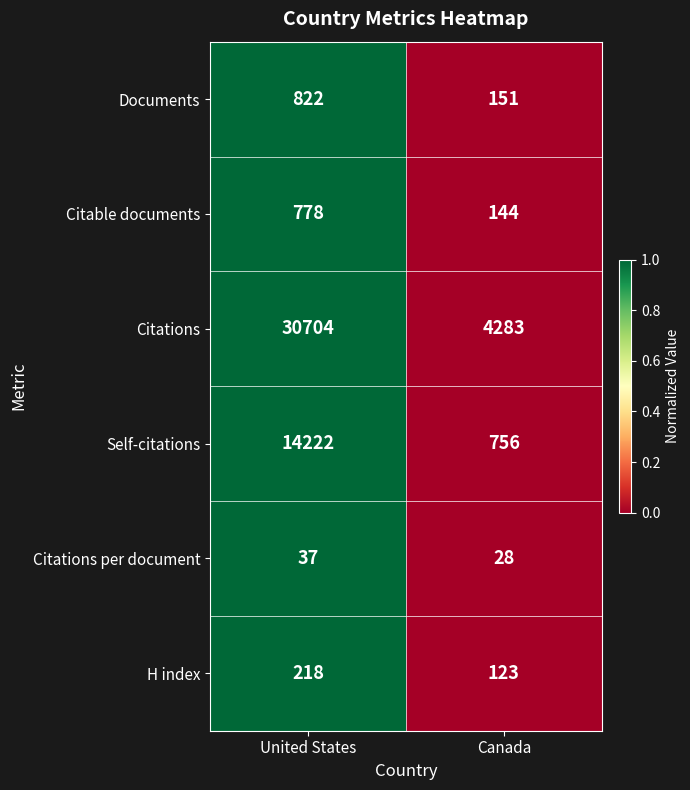

What is the difference between the Citable documents values at Canada and United States?

634